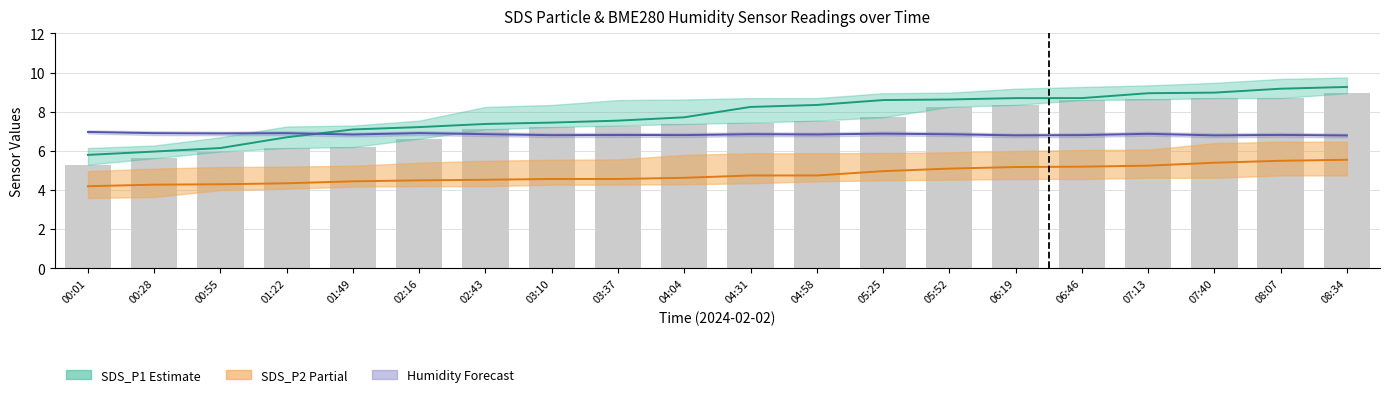

Rank the series at 05:52 from highest to lowest value.

SDS_P1 Mid, Raw SDS_P1, Humidity Mid, SDS_P2 Mid